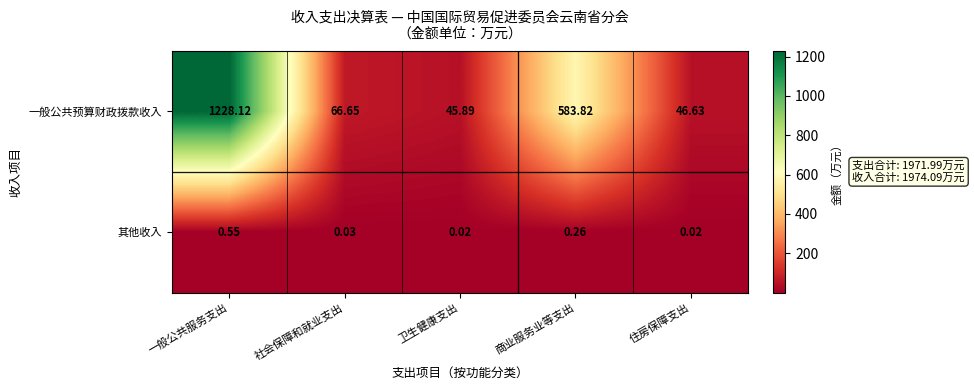

Which series has the largest total across all categories?

一般公共预算财政拨款收入